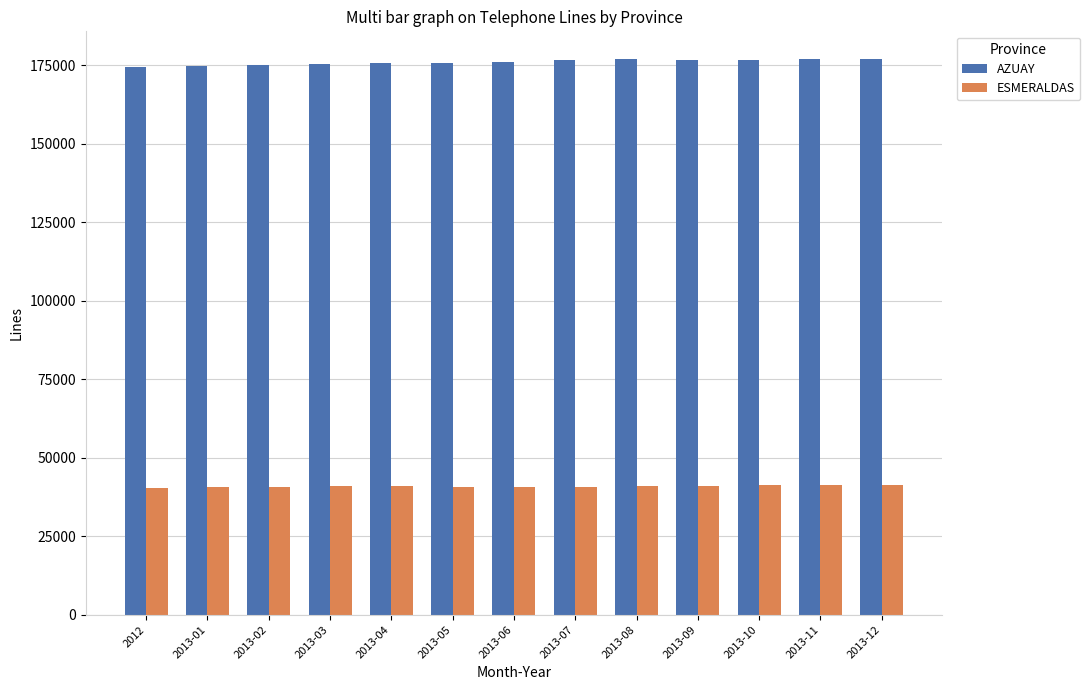

What is the average value of the ESMERALDAS series?

40895